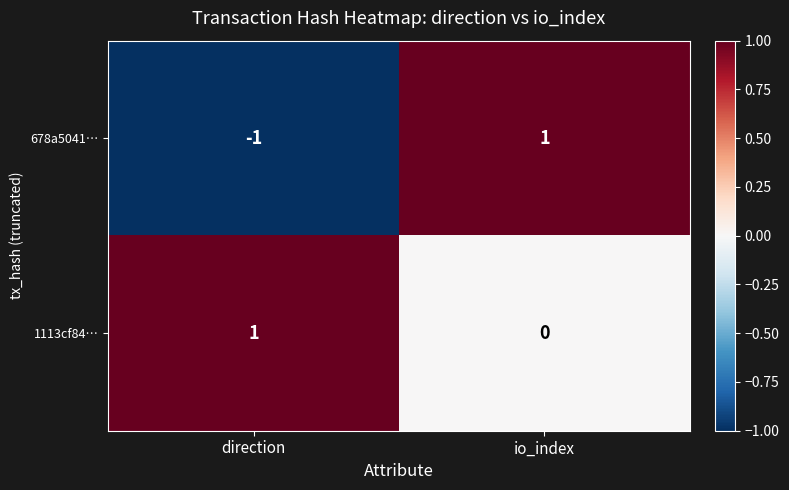

The value of 1113cf84… at io_index is -1. True or false?

False